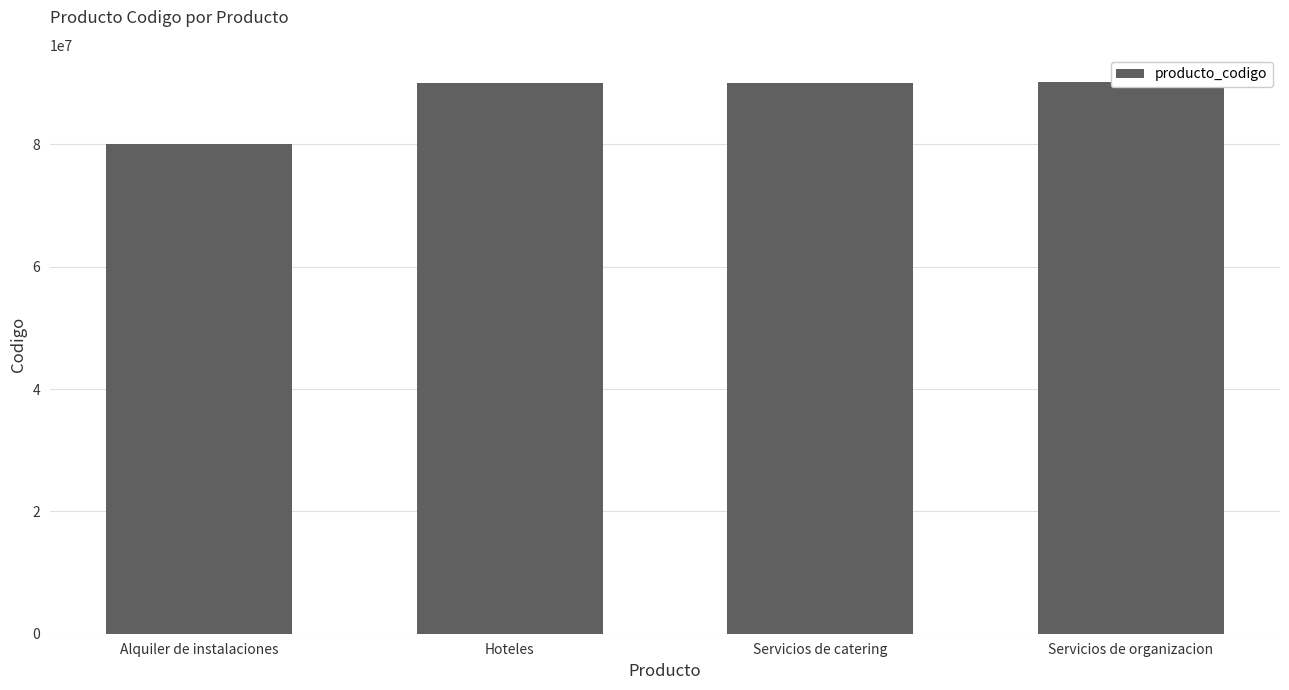

What is the maximum value shown in the chart?

90151802